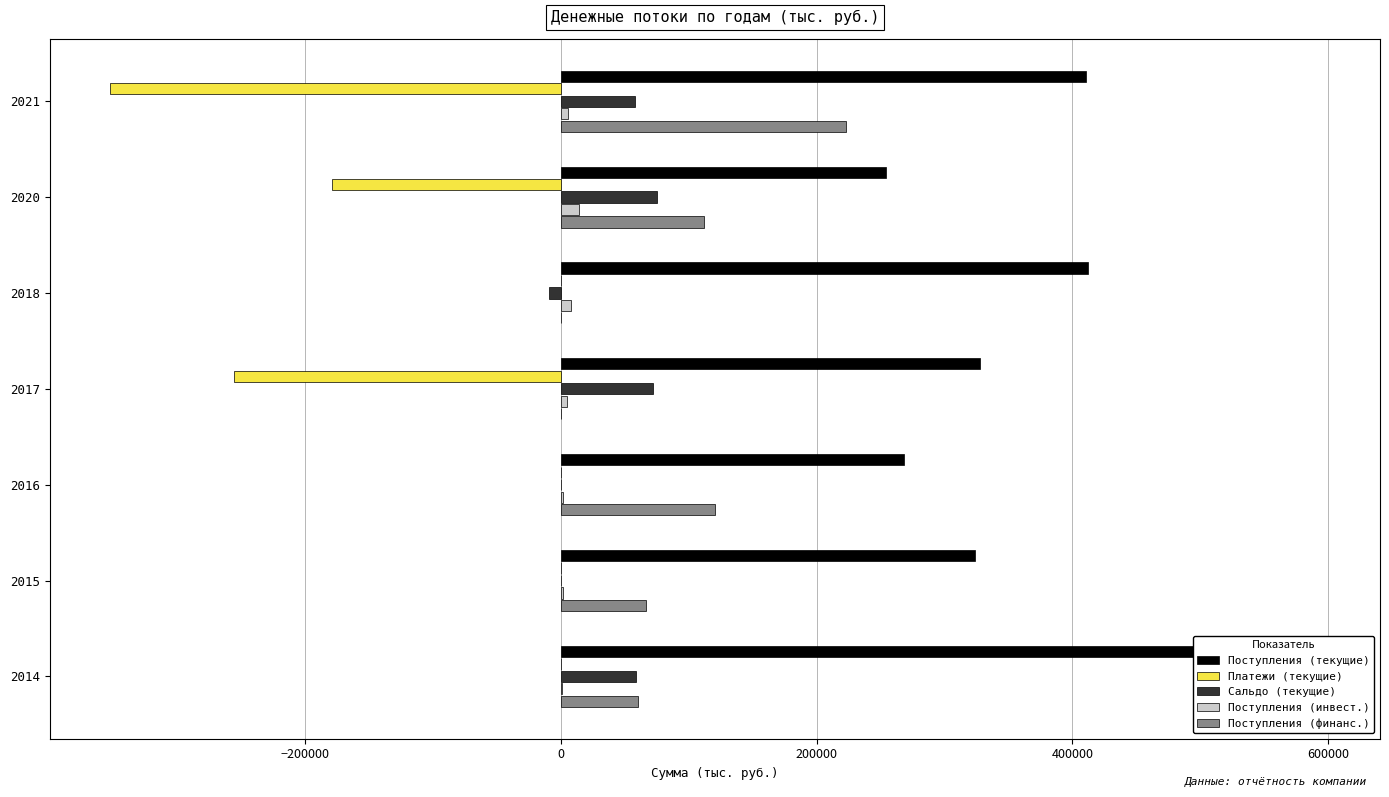

Is the value of Платежи (текущие) at 2018 greater than the value of Поступления (текущие) at 2021?

No